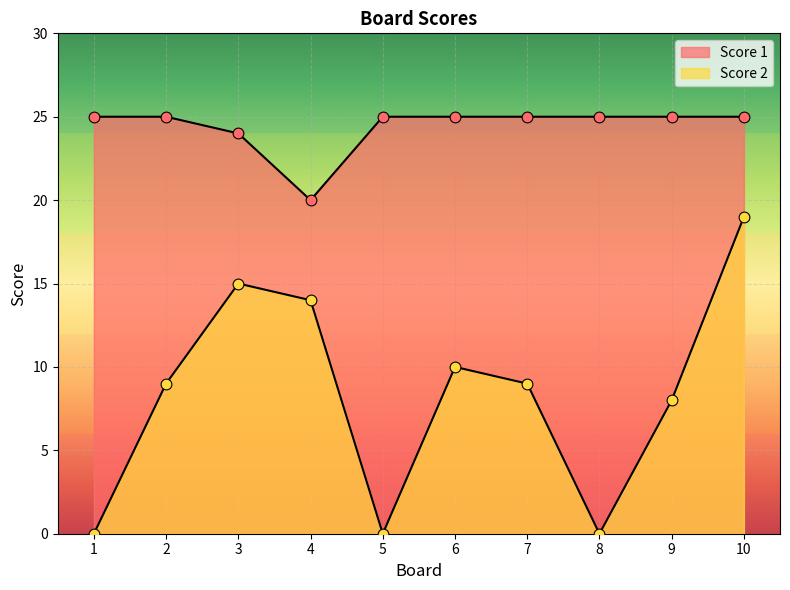

Is the value of Score 1 at 9 greater than the value of Score 2 at 6?

Yes